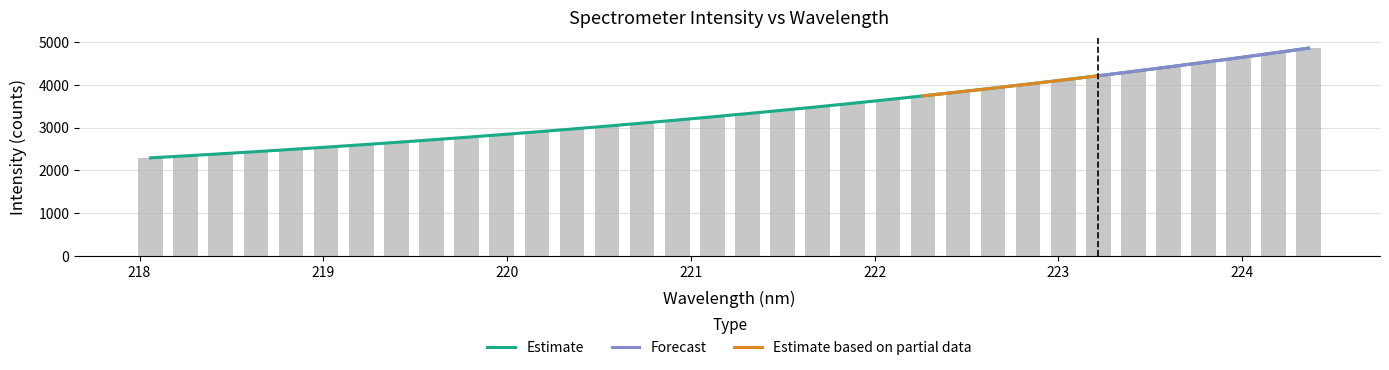

What is the greatest value displayed?

4854.7